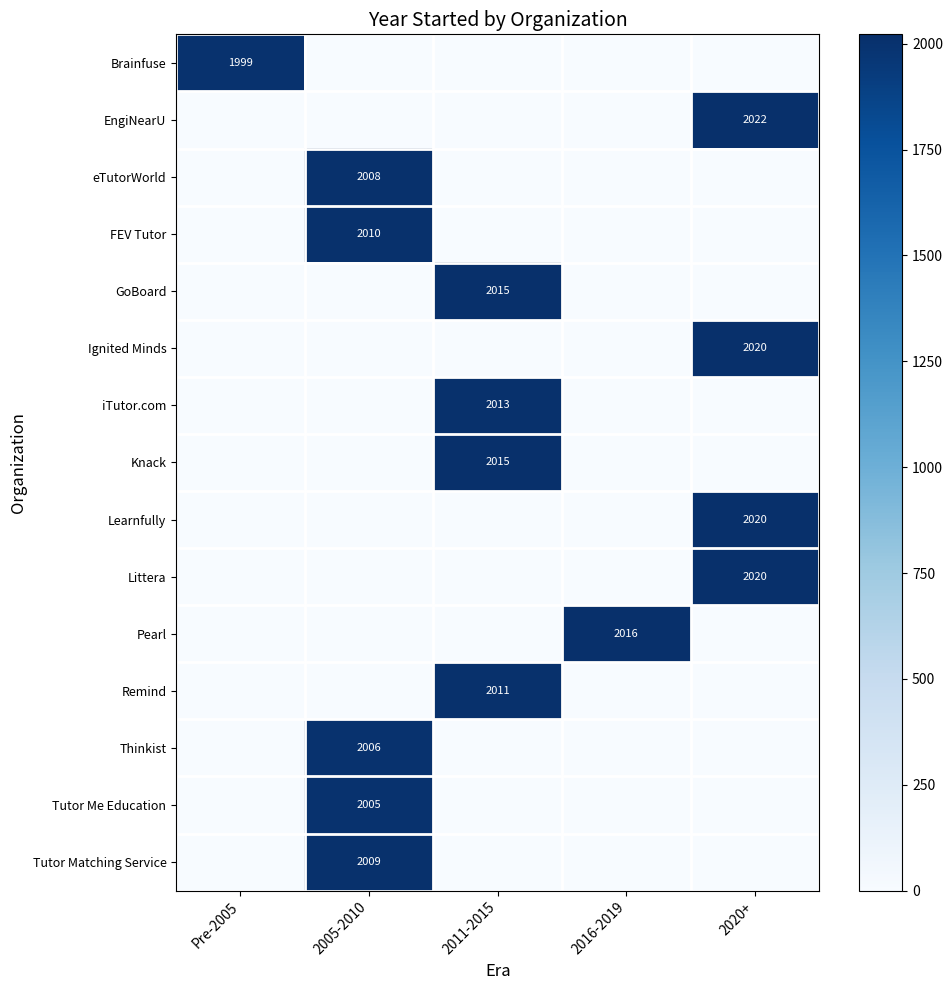

The Littera series shows 528 at 2020+. True or false?

False